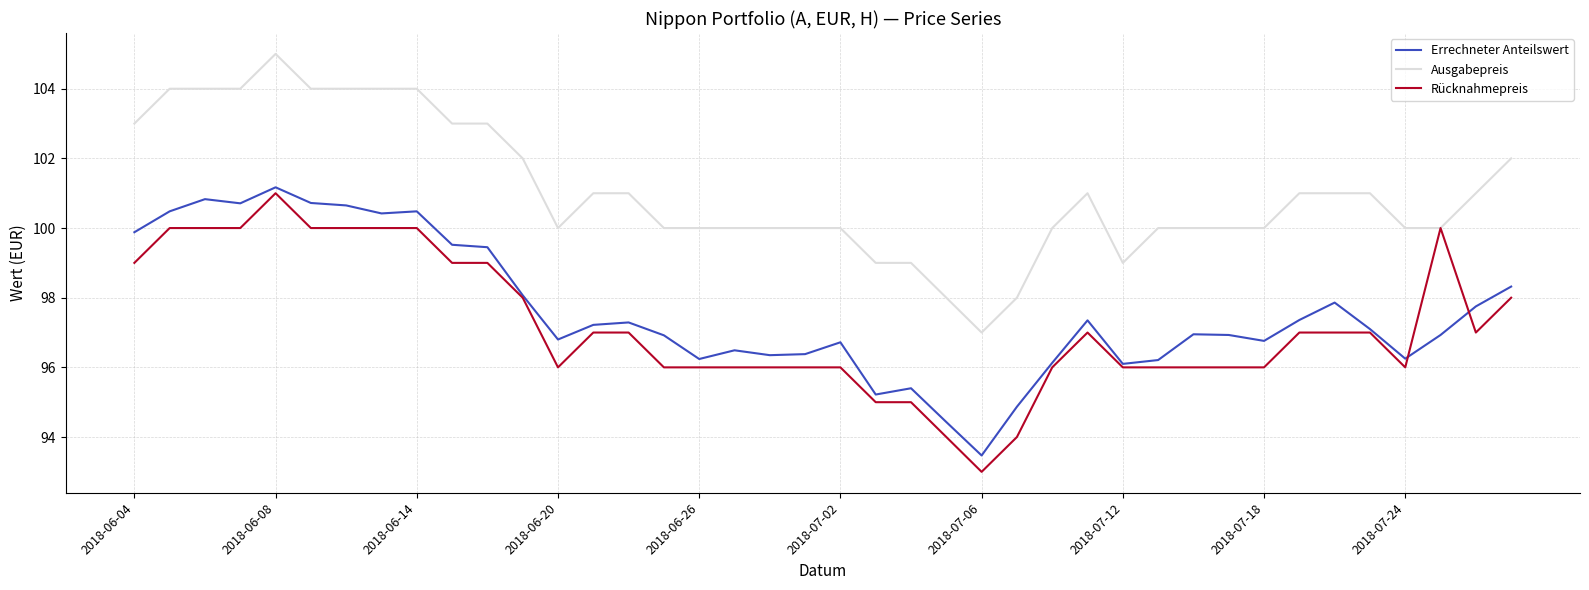

What is the greatest value displayed?

105.0